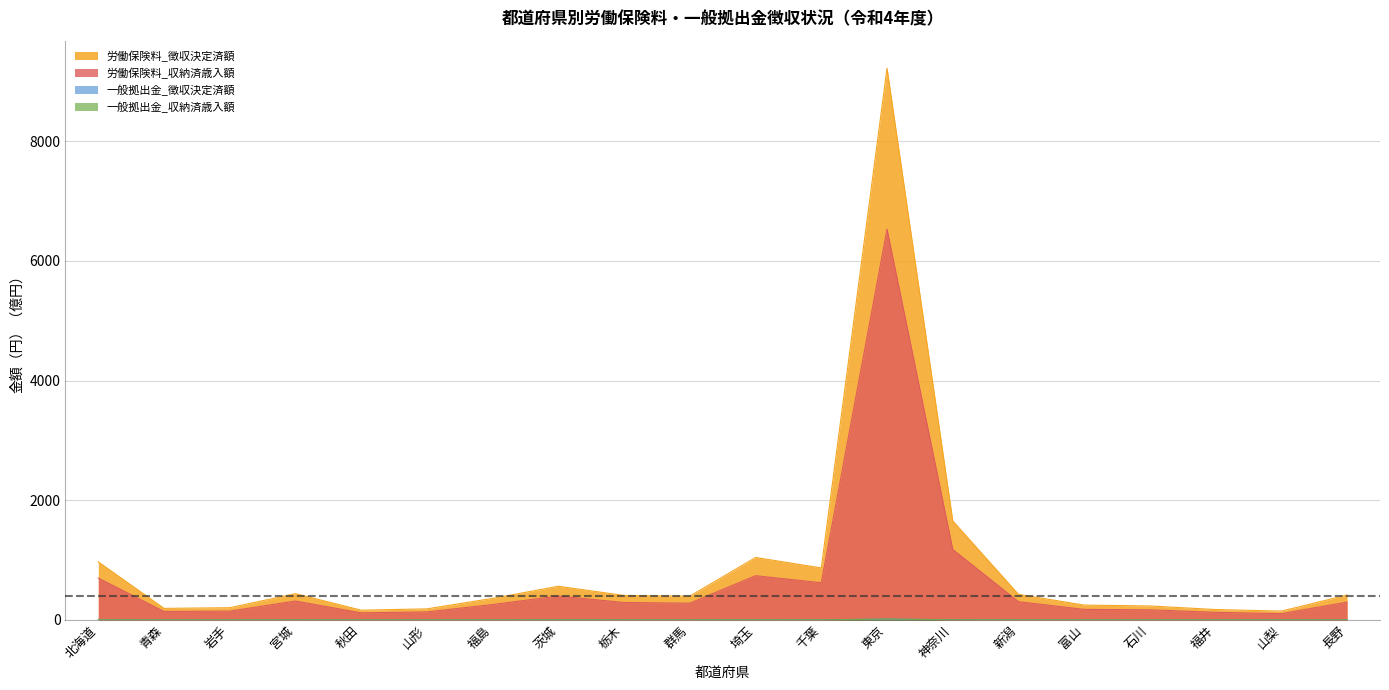

What is the difference between the maximum and minimum values in the 労働保険料_収納済歳入額 series?

6426.1